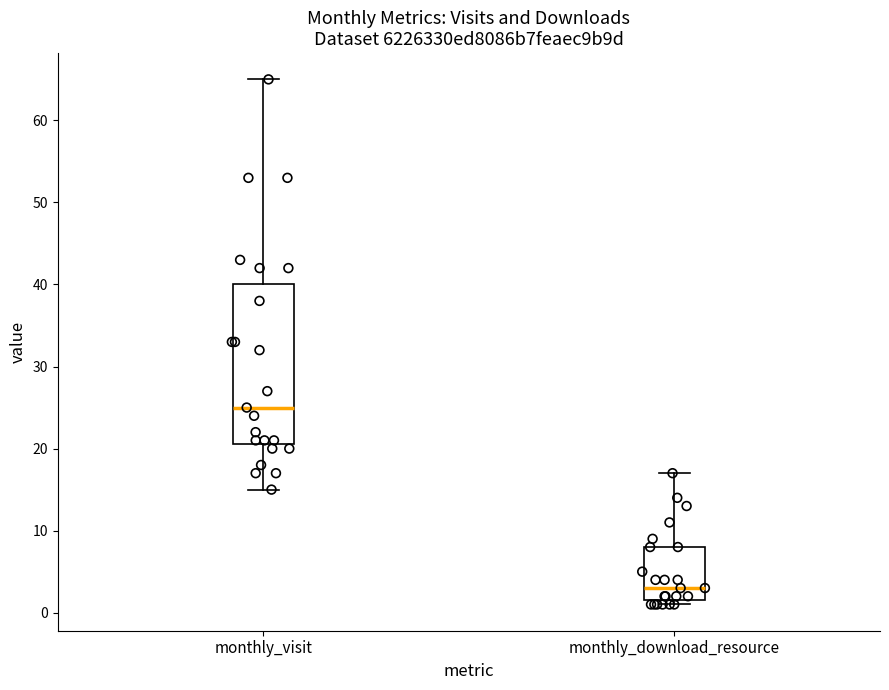

Which box is the tallest, from its lower edge to its upper edge?

monthly_visit